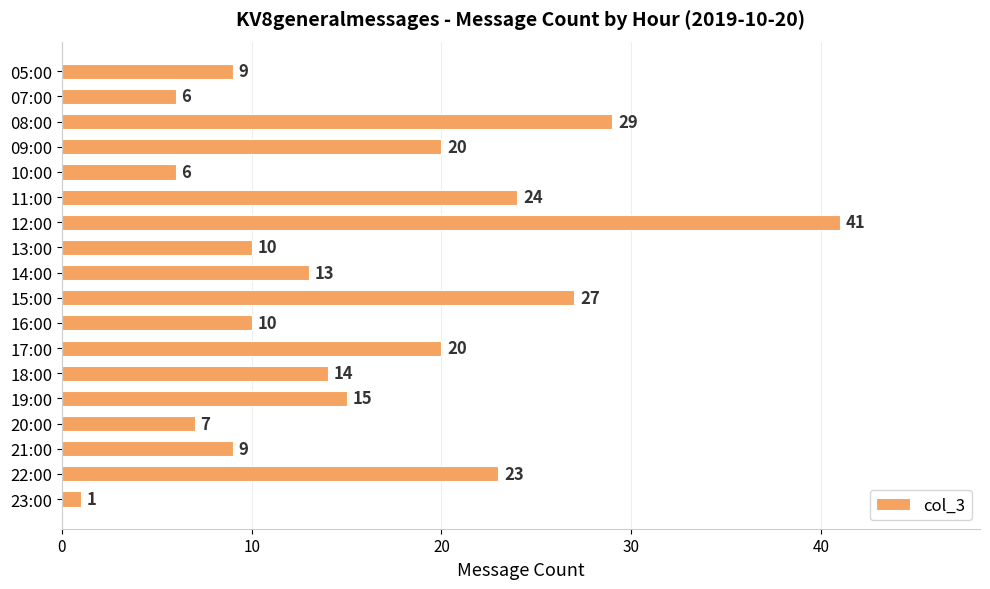

Reading bottom to top, what are all the values shown in this chart?

1	23	9	7	15	14	20	10	27	13	10	41	24	6	20	29	6	9